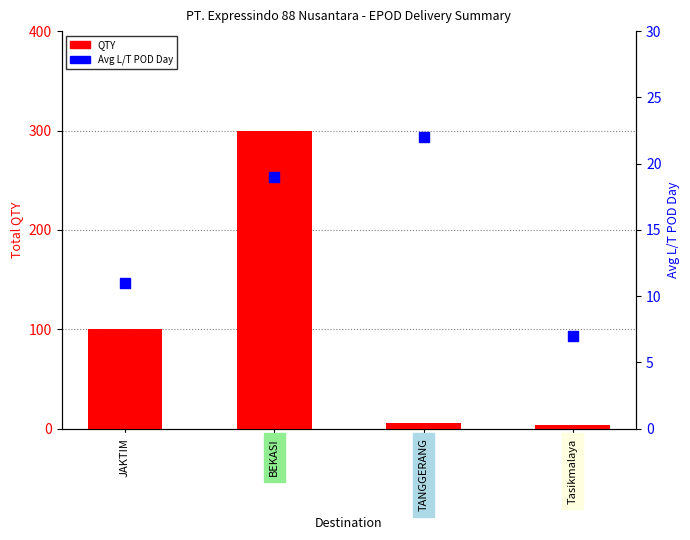

At how many categories does at least one series exceed 92?

2